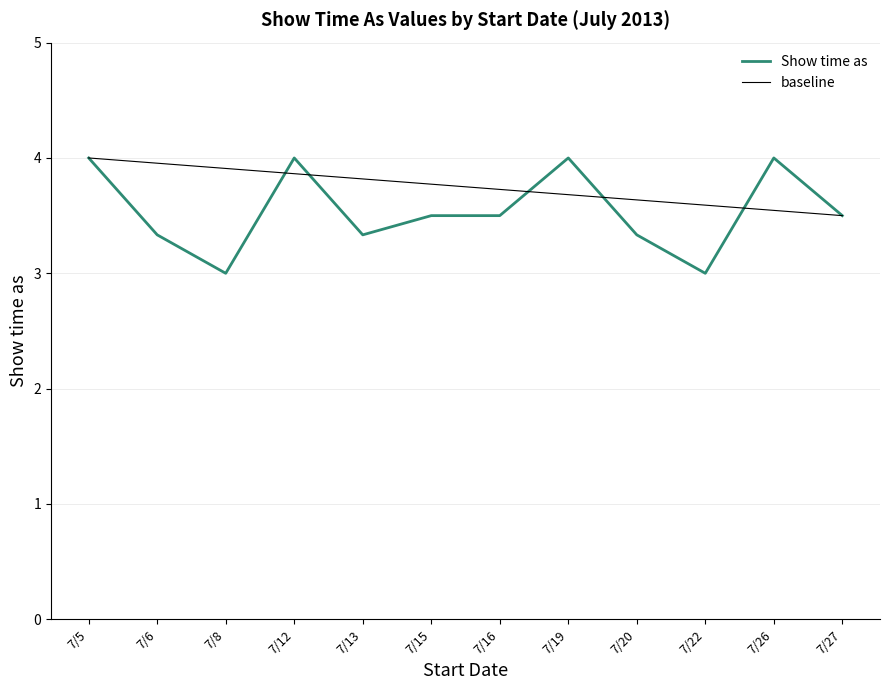

What is the maximum value for Show time as?

4.0